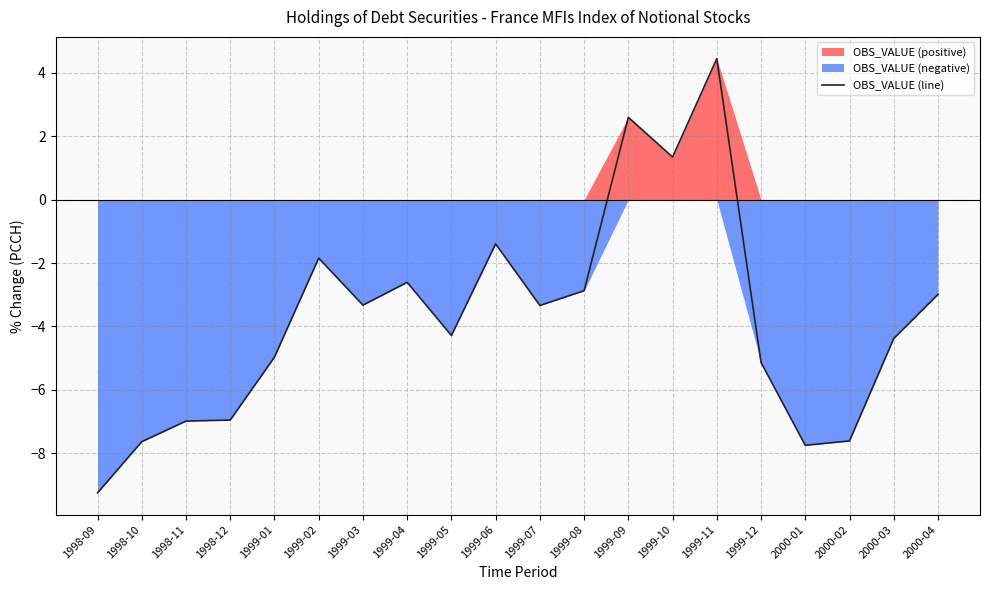

True or false: there are more than 0 points higher than both neighbors.

True